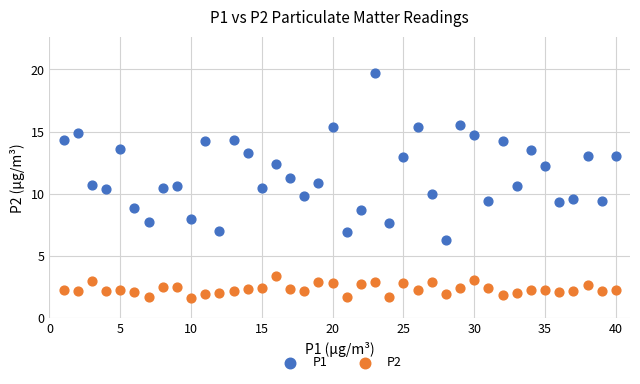

Which series reaches the maximum Y coordinate?

P1